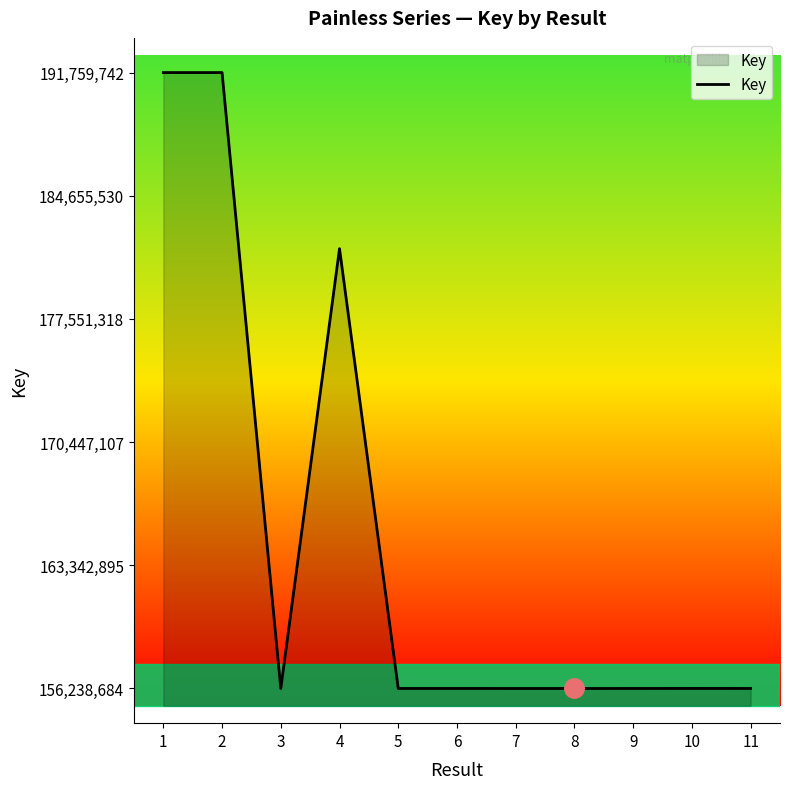

The chart shows a value of 191759742 at 2. True or false?

True